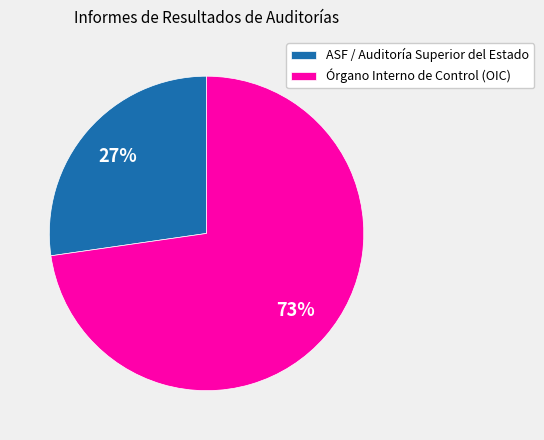

Approximately how many times larger is the value at Órgano Interno de Control (OIC) compared to ASF / Auditoría Superior del Estado?

2.7